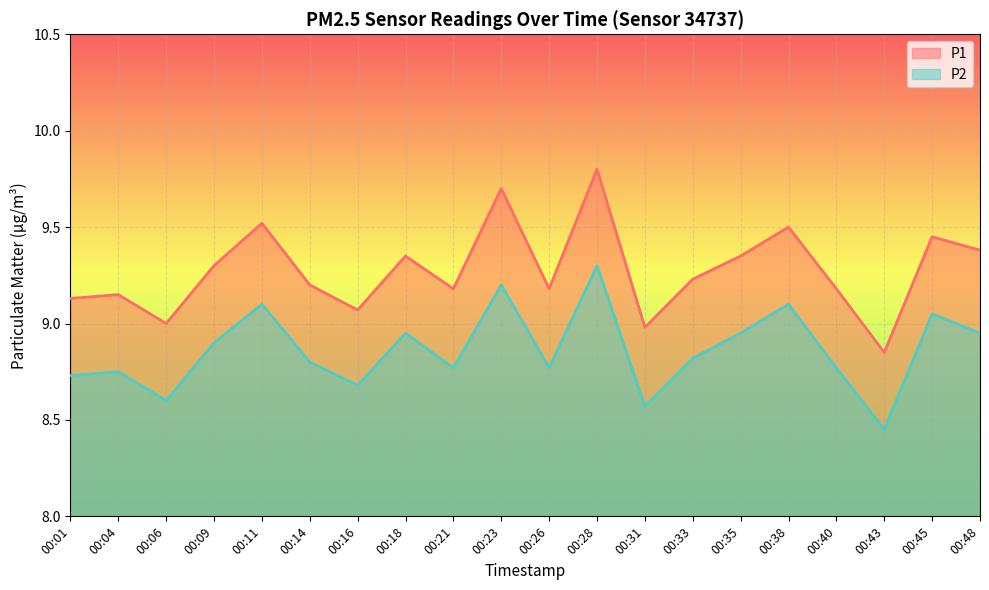

True or false: P1 and P2 intersect in this chart.

False